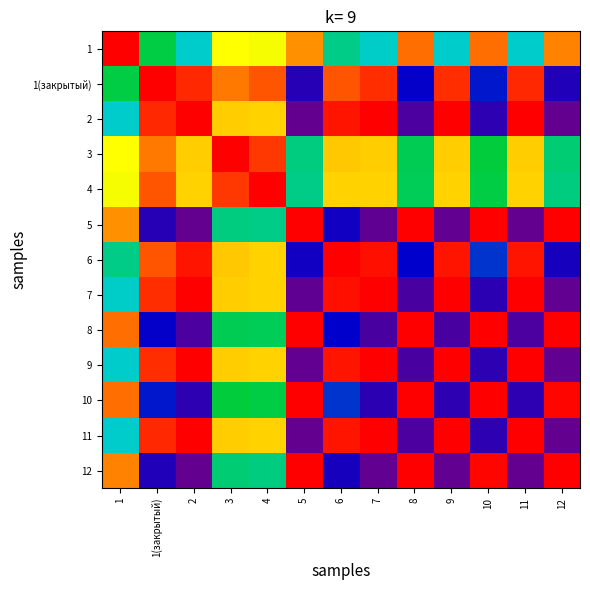

What is the total value across all series at 10?

7.0